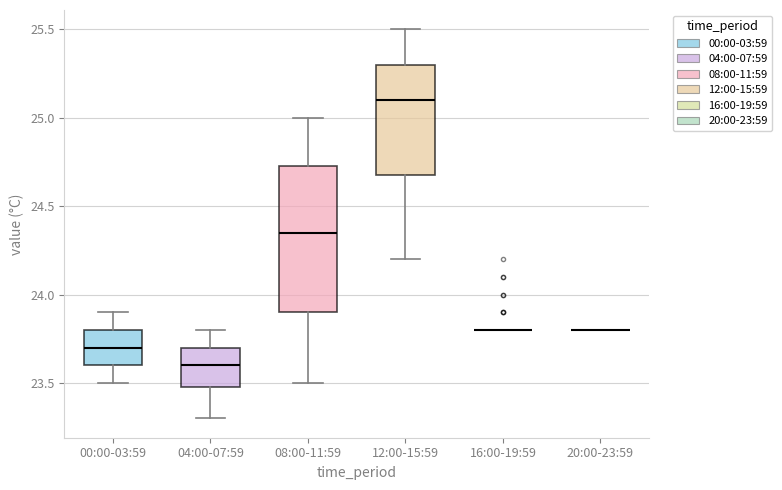

Where does the upper whisker of the box for 12:00-15:59 end on the y-axis? The values are not printed on the chart, so give them approximately, as read against the axis.

25.50